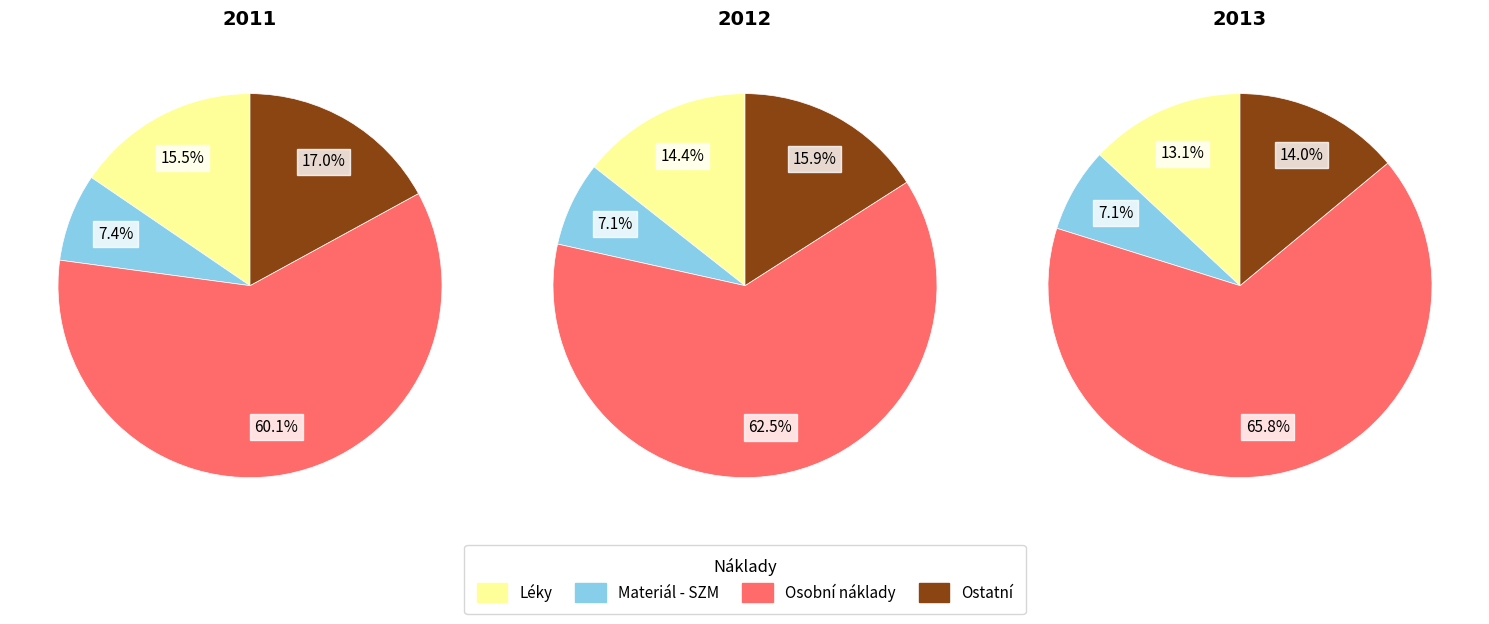

Which series has the largest range (max minus min)?

2013